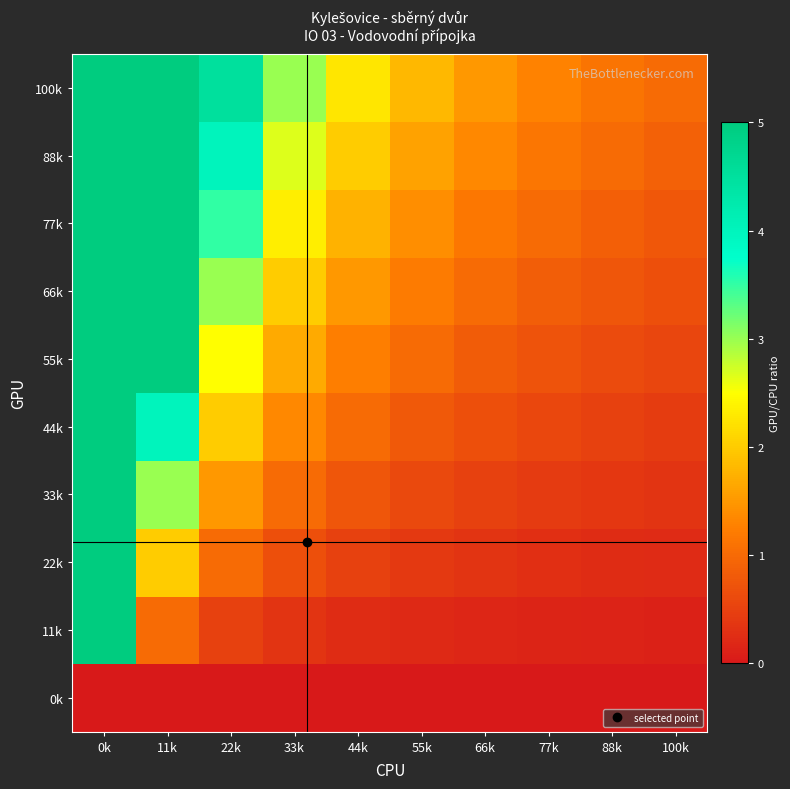

List the series in order of their peak value, highest first.

11k, 22k, 33k, 44k, 55k, 66k, 77k, 88k, 100k, 0k